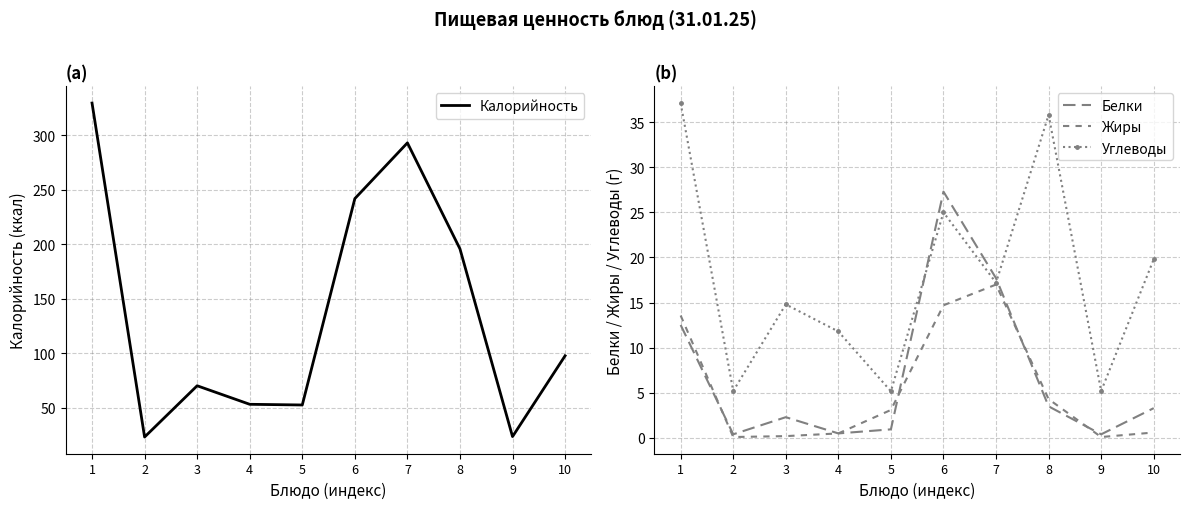

Between 4 and 6, which is larger?

6